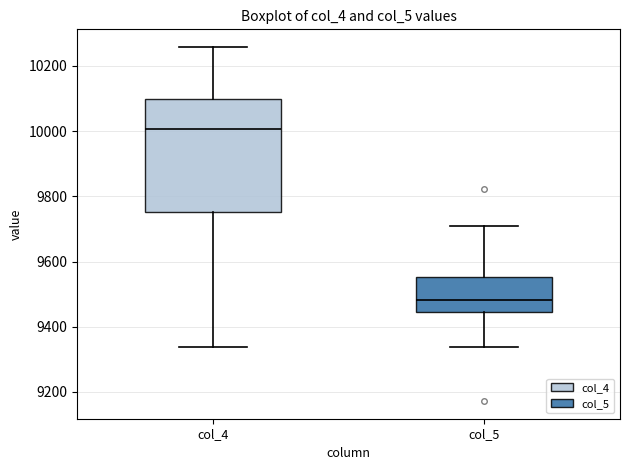

Where does the lower whisker of the box for col_5 end on the y-axis? The values are not printed on the chart, so give them approximately, as read against the axis.

9340